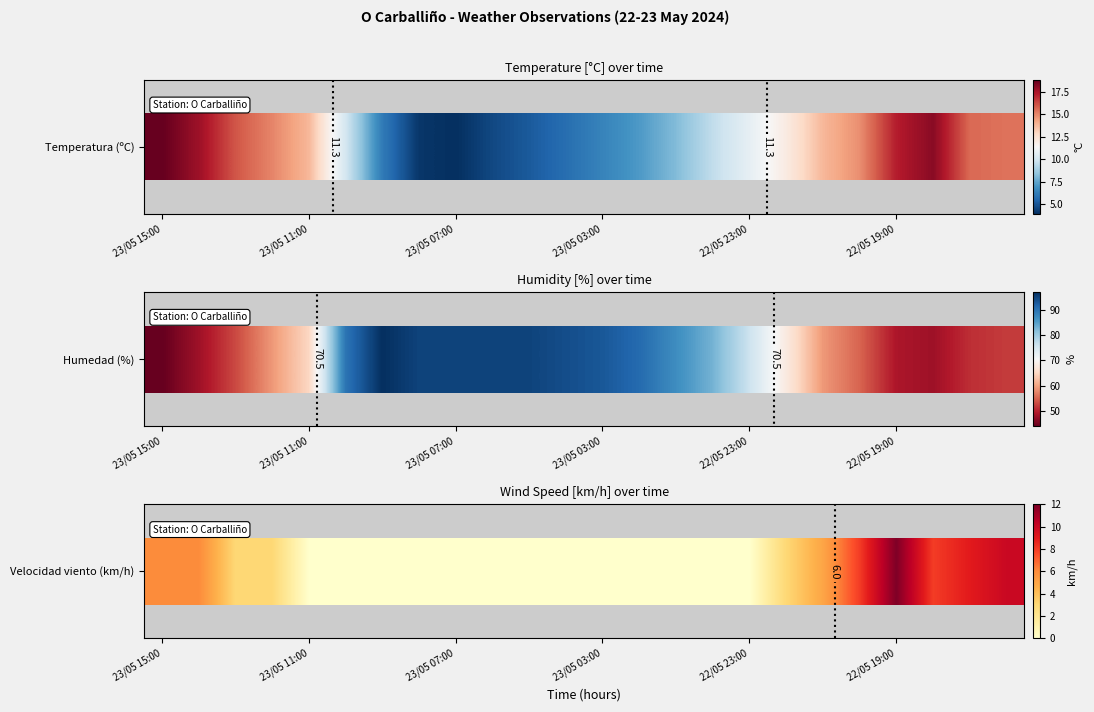

Between 21 and 13, which is larger?

21